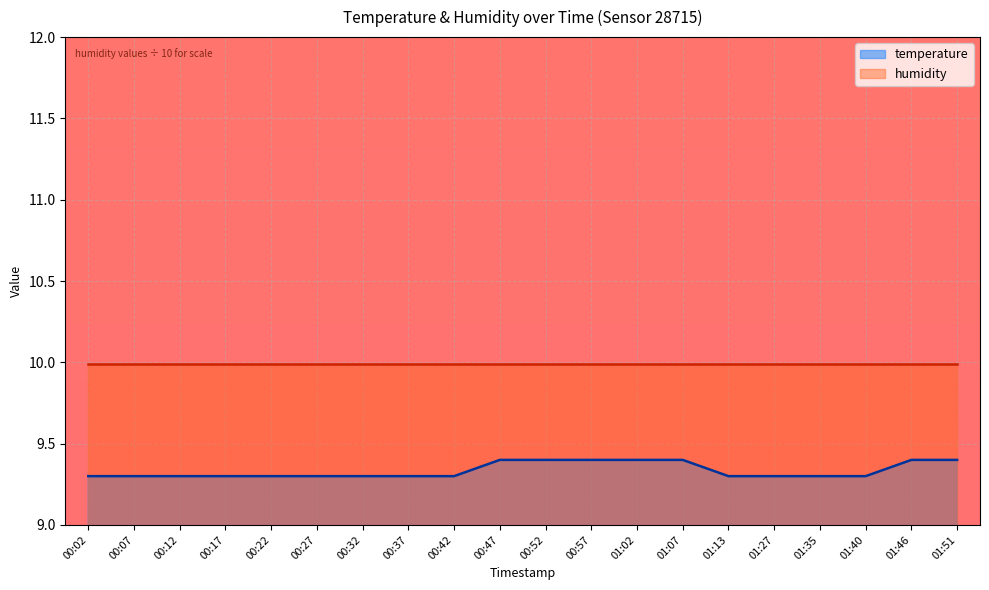

What is the ratio of the value at 00:17 to the value at 00:22?

1.0